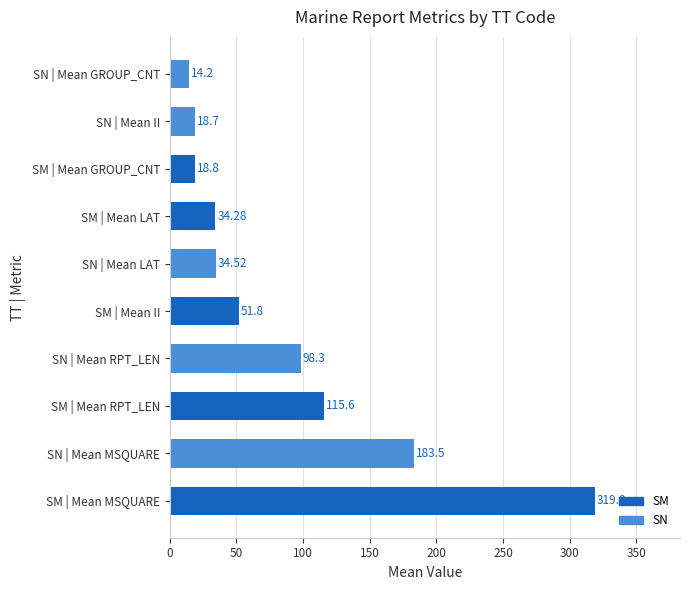

What is the difference between the values at SN | Mean MSQUARE and SM | Mean MSQUARE?

135.5